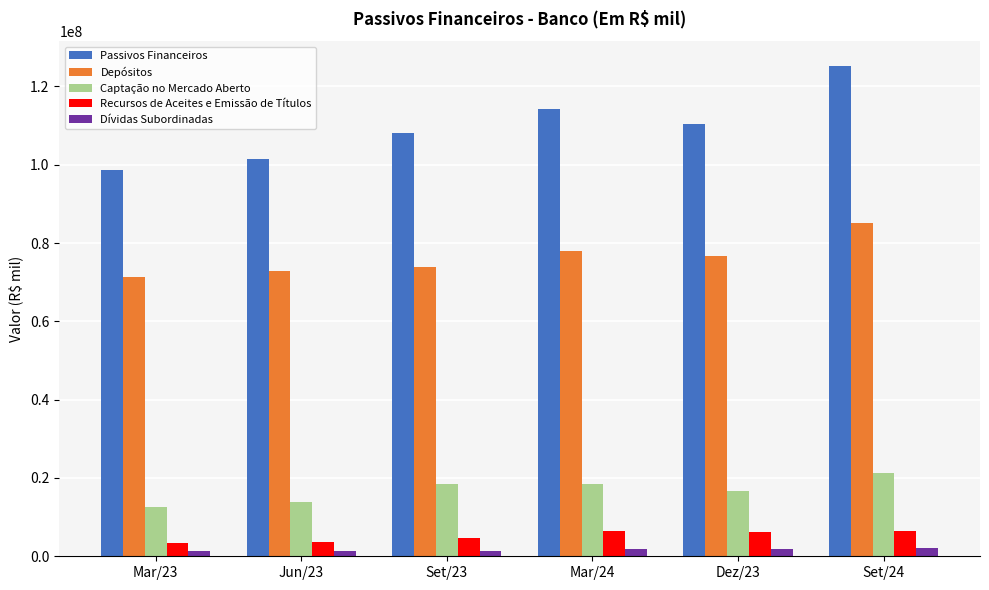

Is it true that Depósitos equals 76761083 at Dez/23?

True